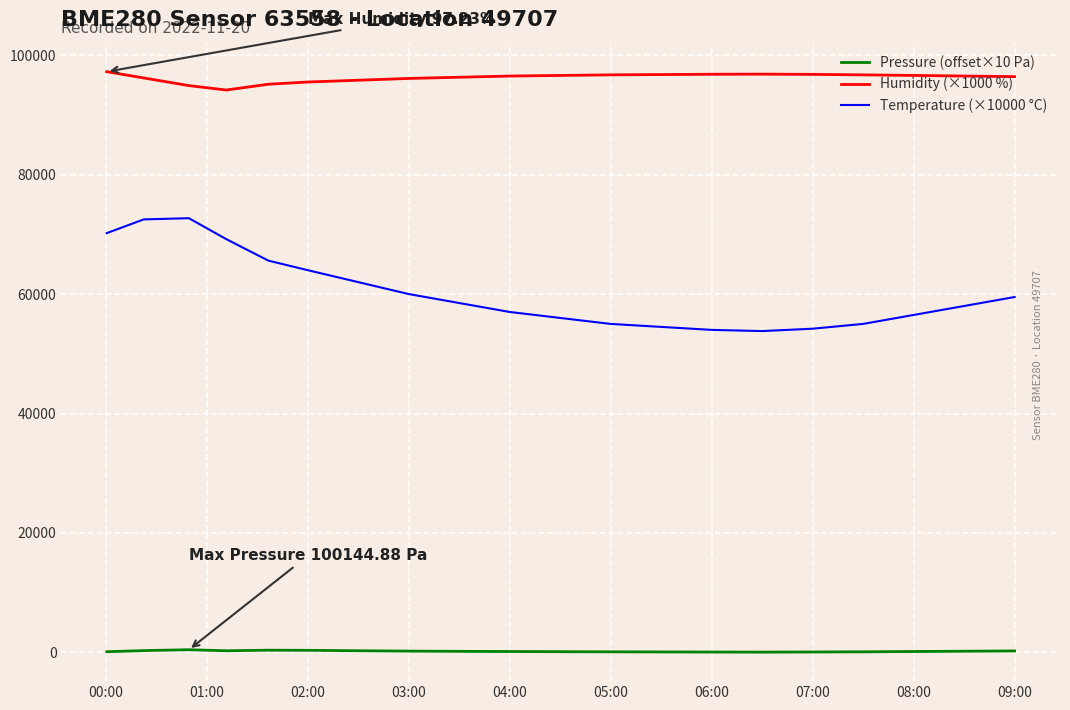

Rank the series by their maximum value, from highest to lowest.

Humidity (×1000 %), Temperature (×10000 °C), Pressure (offset×10 Pa)